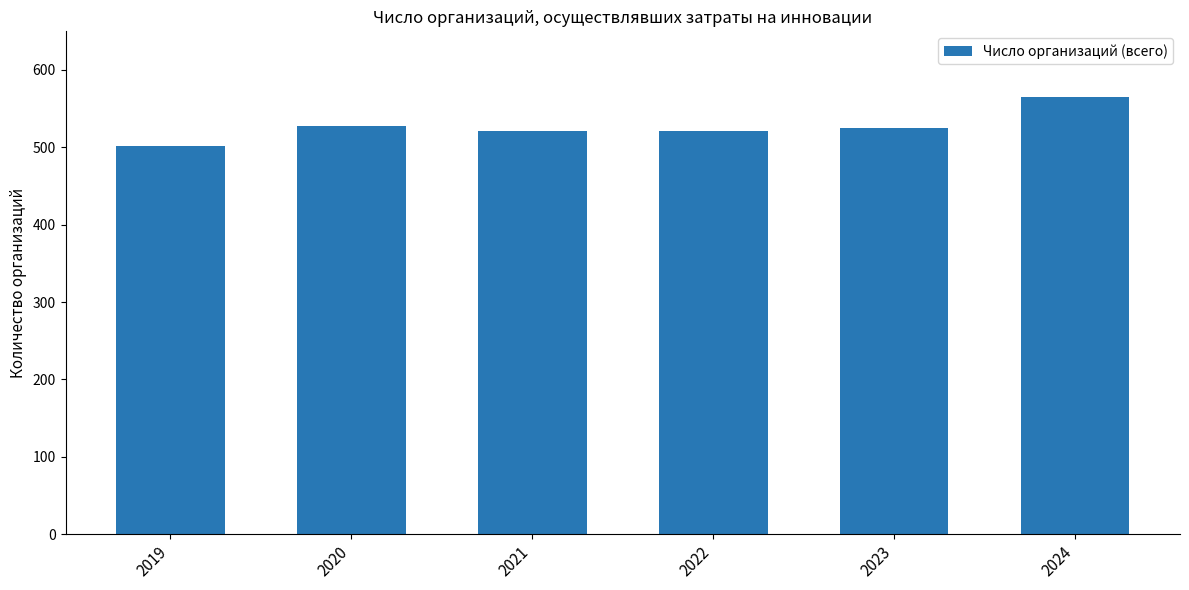

Reading left to right, what are all the values shown in this chart?

501	528	521	521	525	565